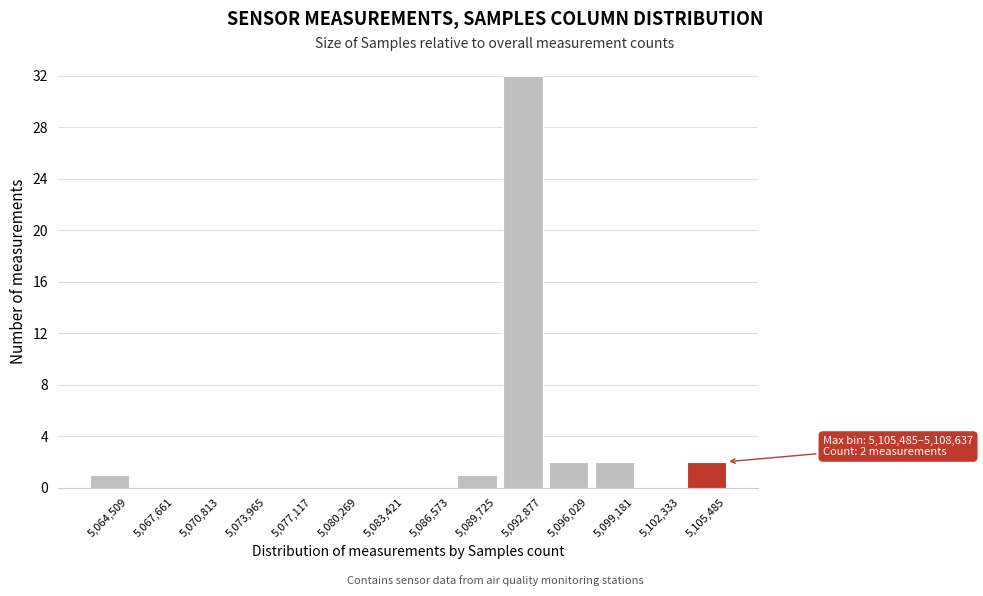

Reading left to right, list all the values displayed in this chart.

5,064,509=1	5,067,661=0	5,070,813=0	5,073,965=0	5,077,117=0	5,080,269=0	5,083,421=0	5,086,573=0	5,089,725=1	5,092,877=32	5,096,029=2	5,099,181=2	5,102,333=0	5,105,485=2